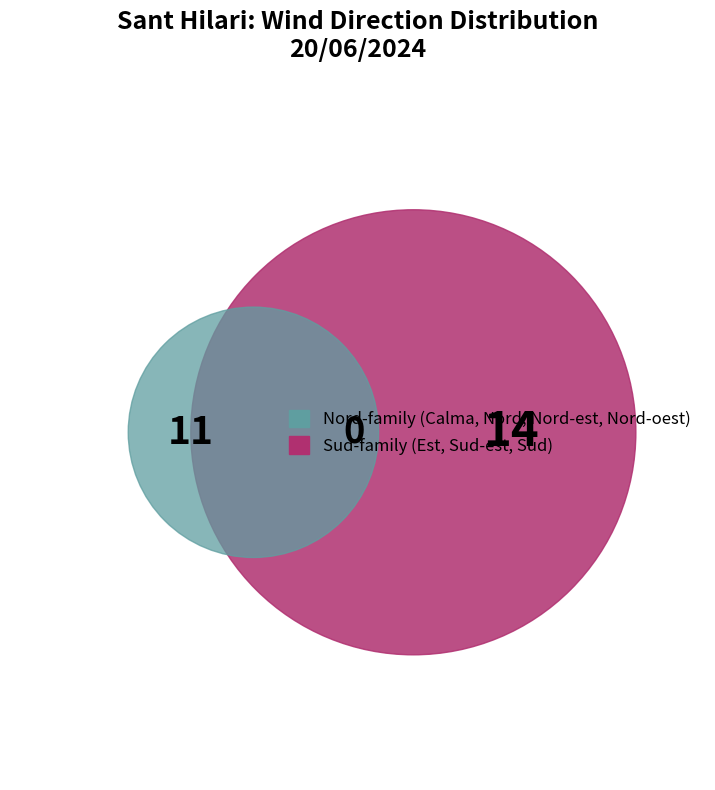

Is Est the majority of the pie?

No